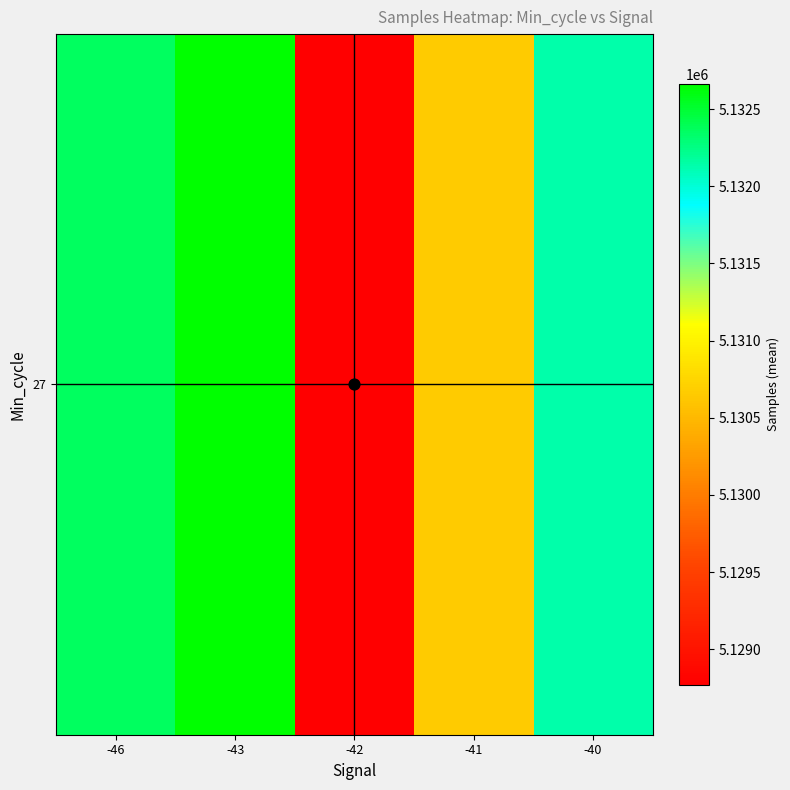

Count the number of values greater than 5132129.

3